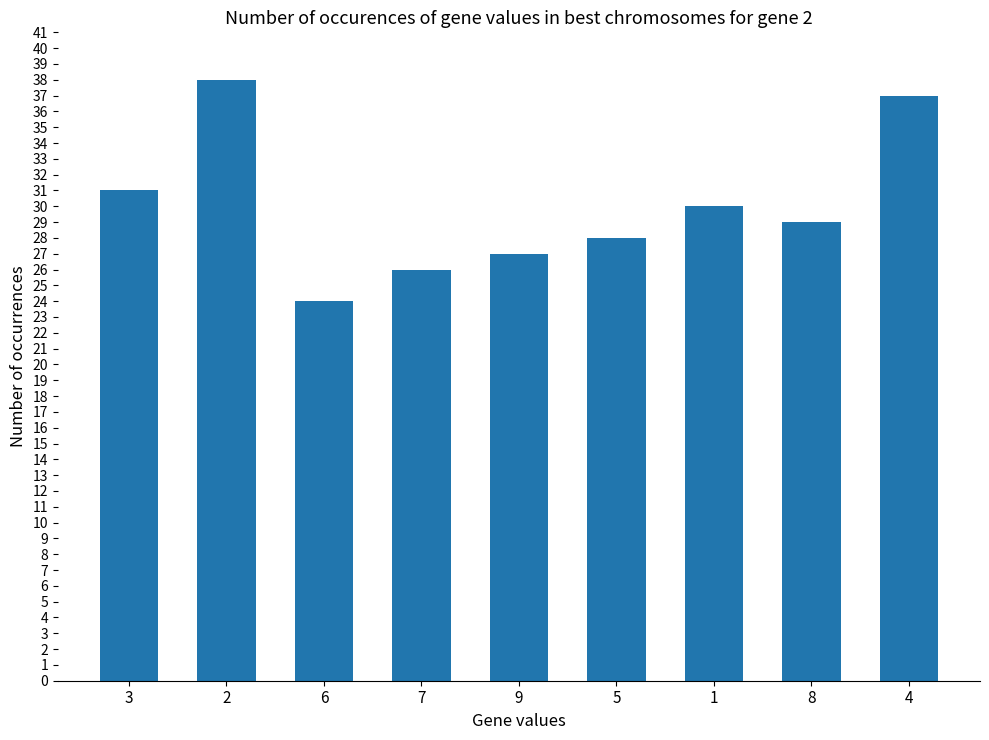

What is the label of the 4th bar from the right?

5